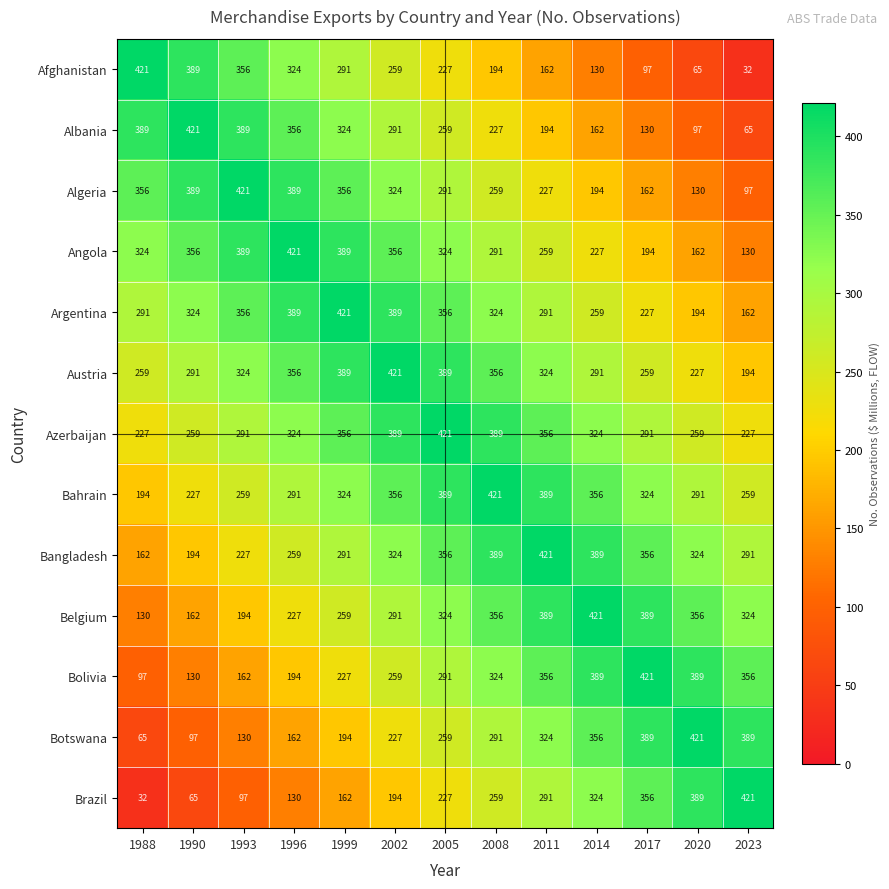

What is the difference between the highest and lowest values at 2008?

227